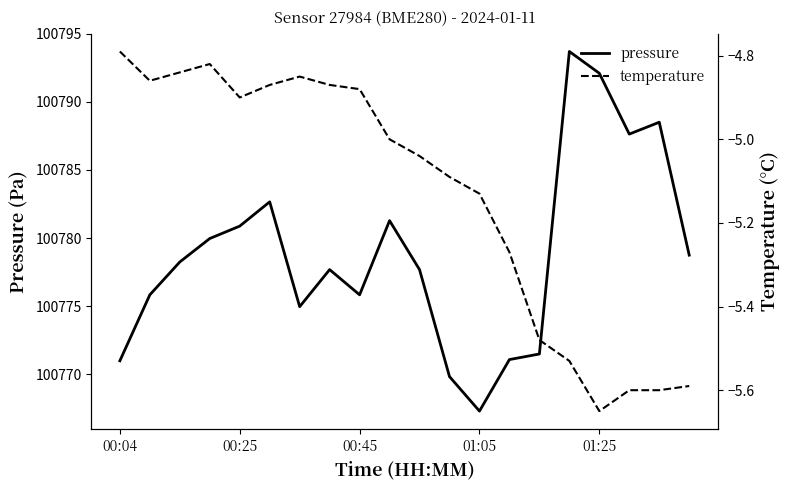

Is this an area chart (filled region under the line)?

No